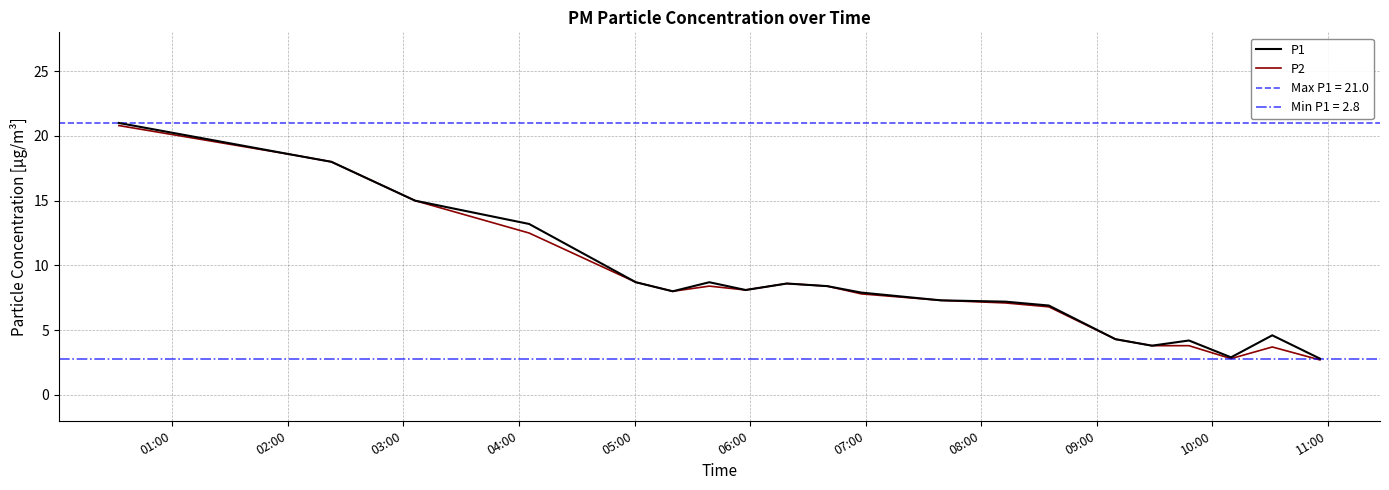

What is the highest value of the P1 series?

21.0